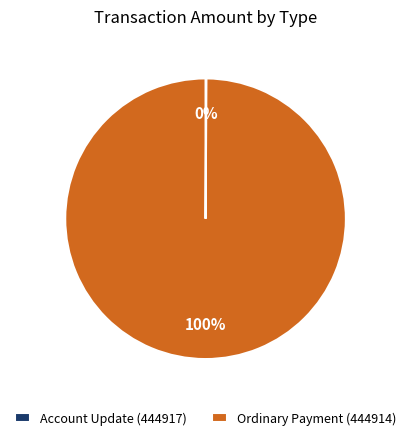

To the nearest percent, what is the average slice percentage?

50%